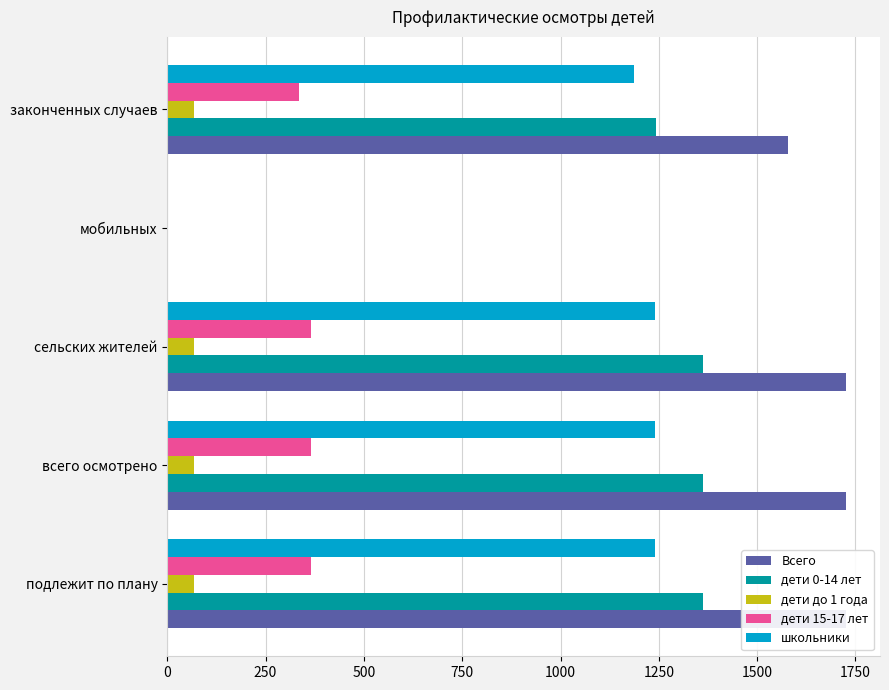

What is the sum of all дети 15-17 лет values?

1431